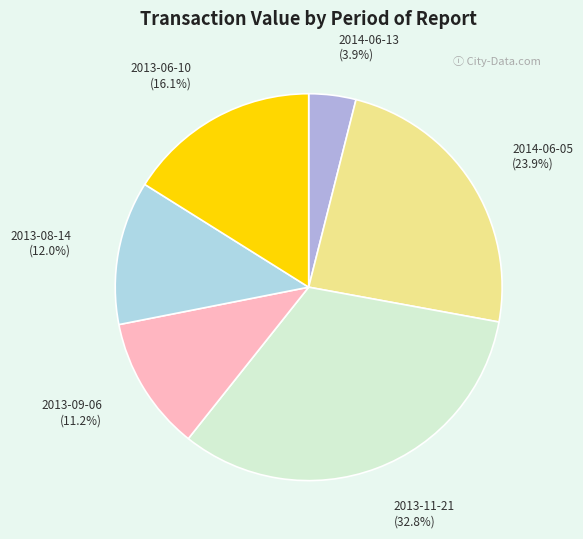

How many slices are in this pie chart?

6